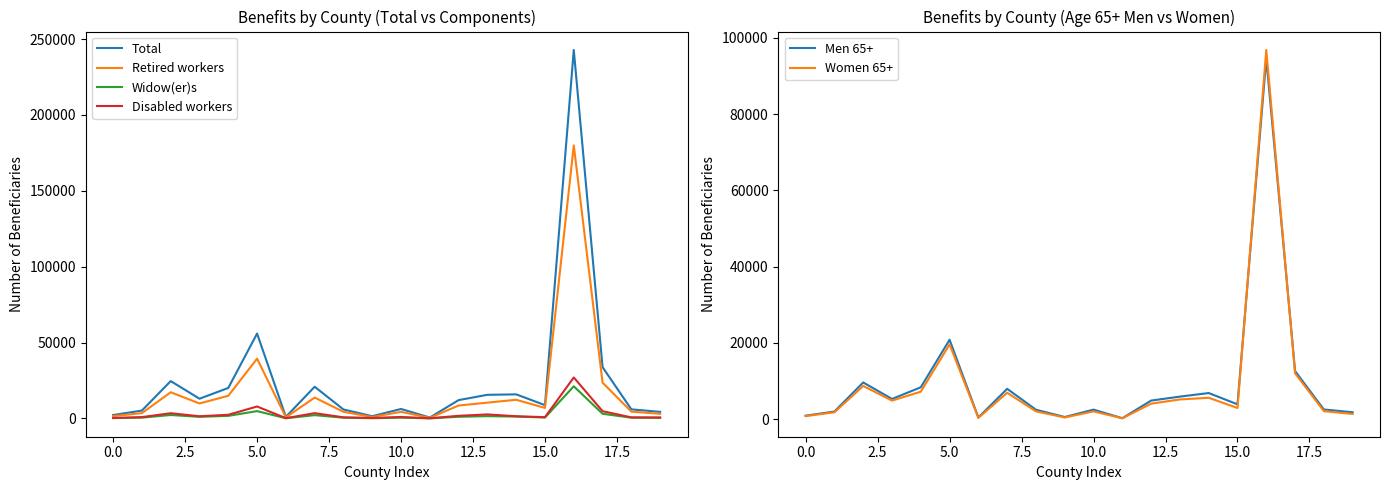

How many lines are shown in the chart?

6